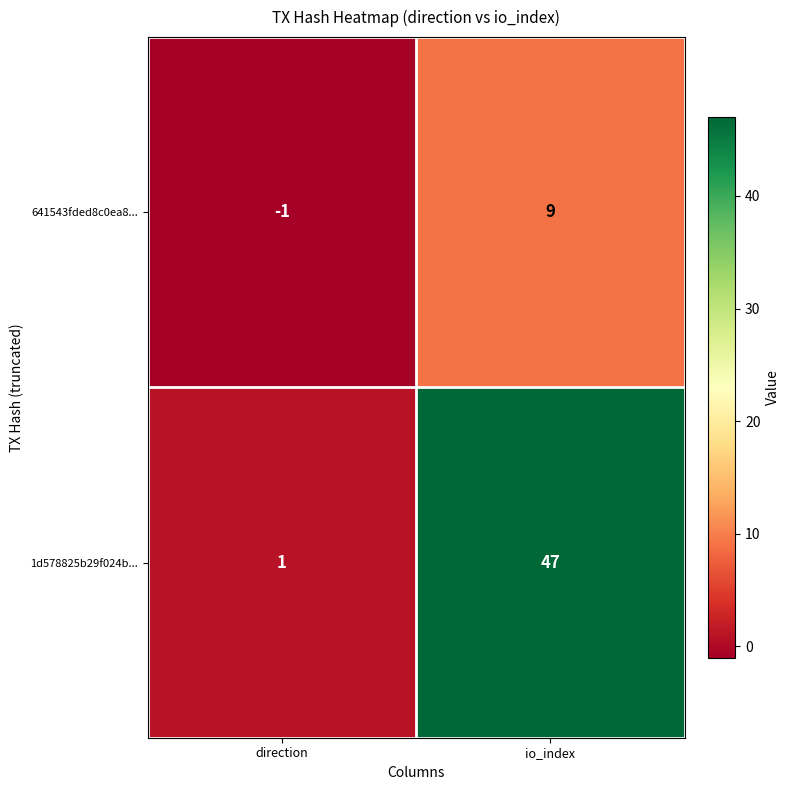

Is it true that 1d578825b29f024b... equals 47 at io_index?

True